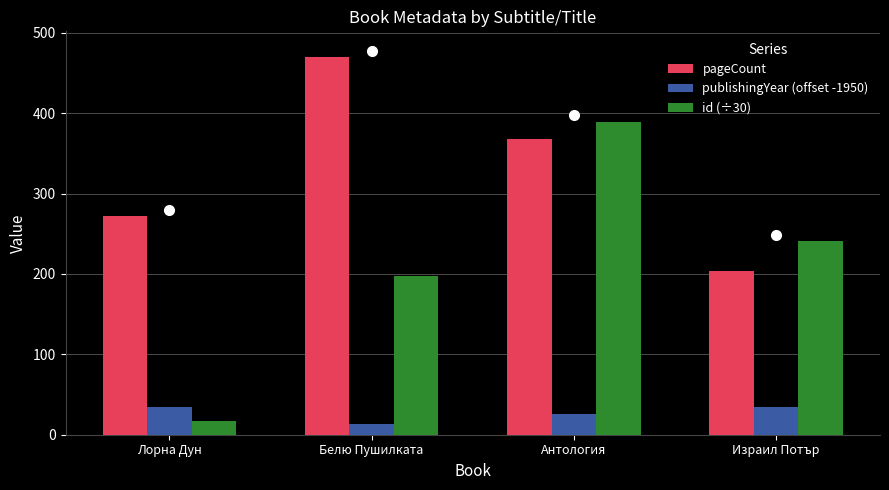

At which category does the chart reach its peak across all series?

Белю Пушилката